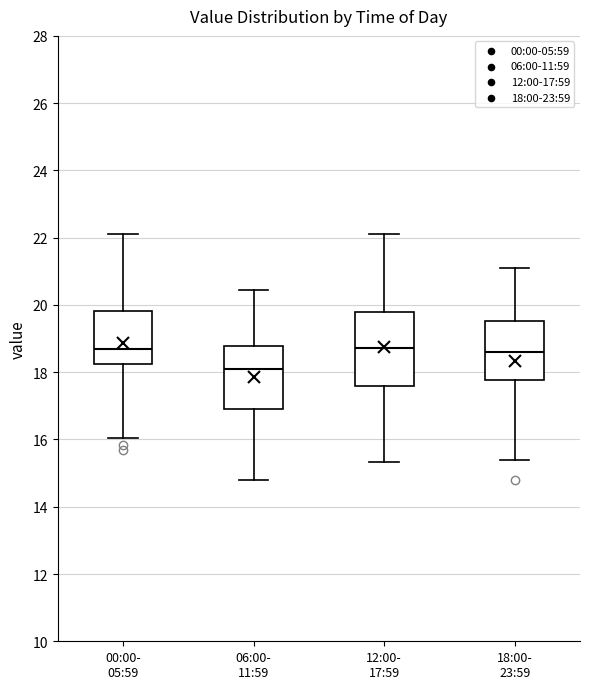

Comparing the boxes themselves (not the whiskers), which one is the tallest?

12:00- 17:59